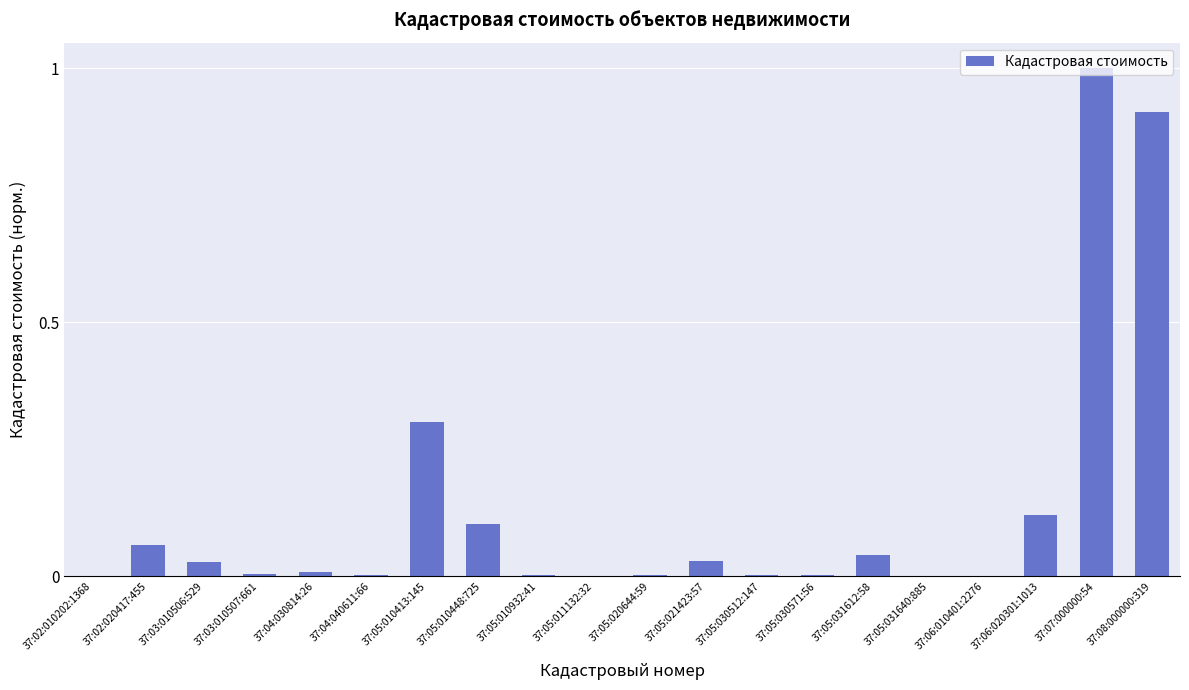

What is the greatest value displayed?

1.0